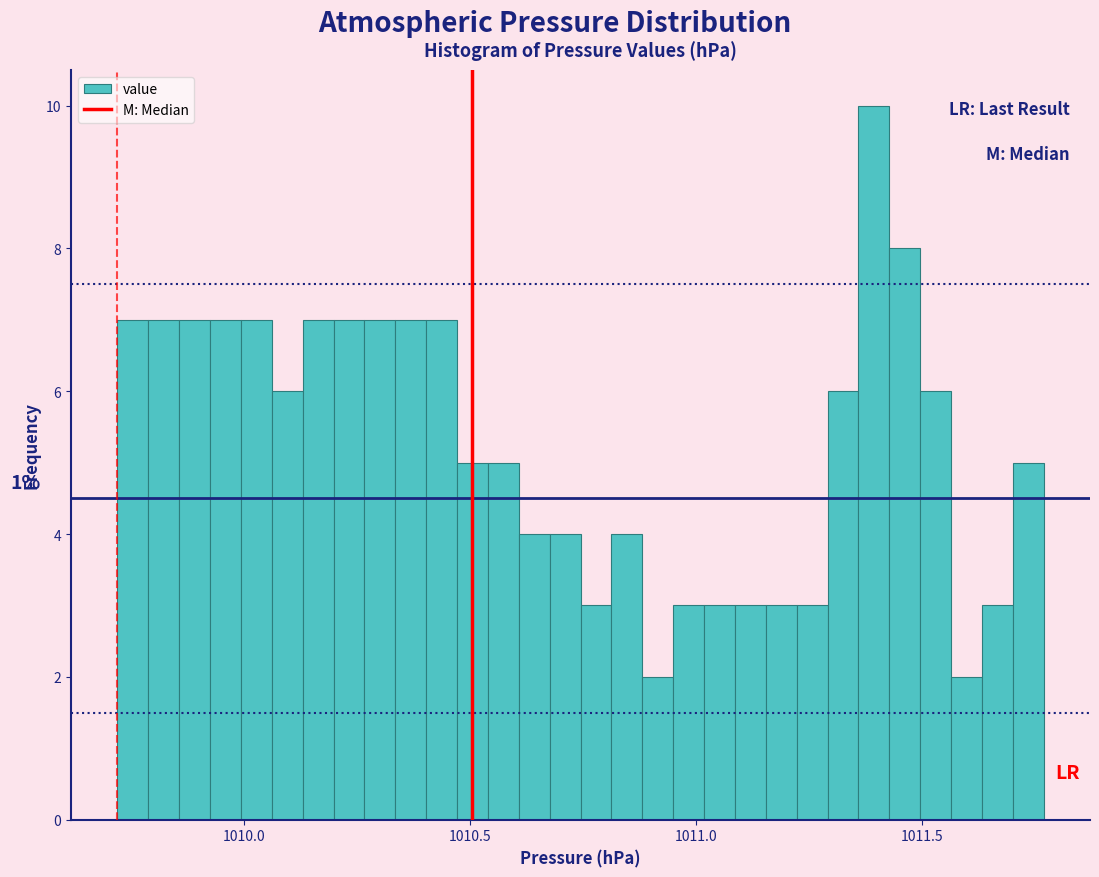

Read against the x-axis, roughly where is the centre of the tallest bar?

1011.40